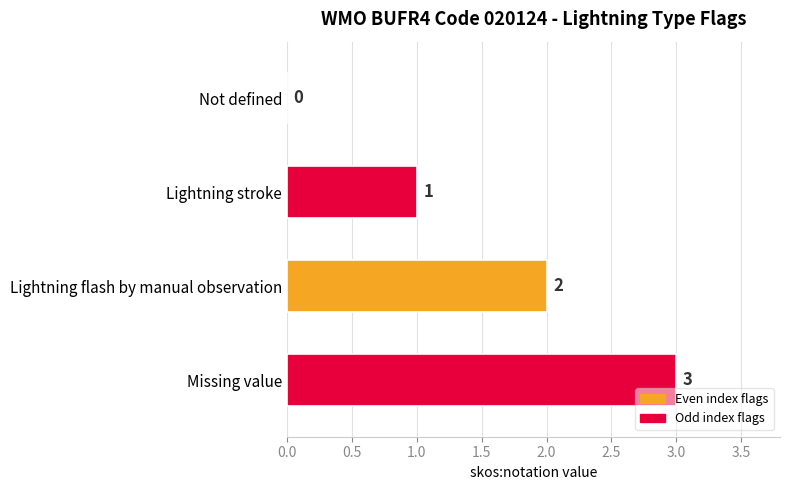

Is it true that the value at Lightning flash by manual observation is 3?

False